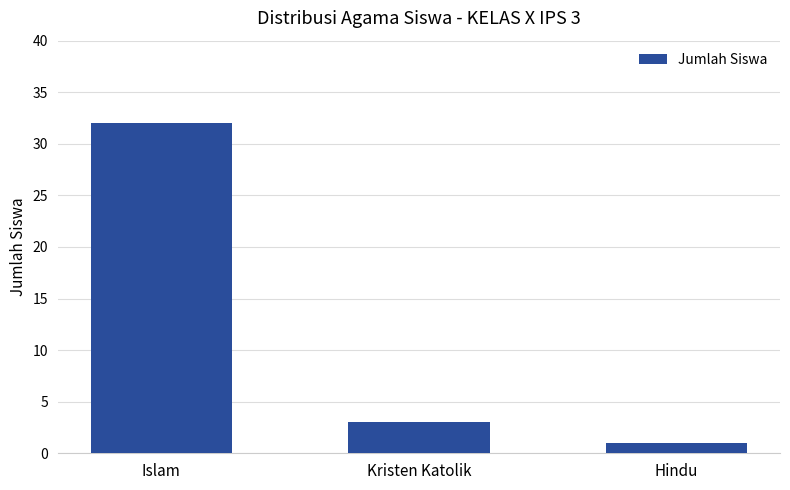

What is the label of the 3rd bar from the left?

Hindu